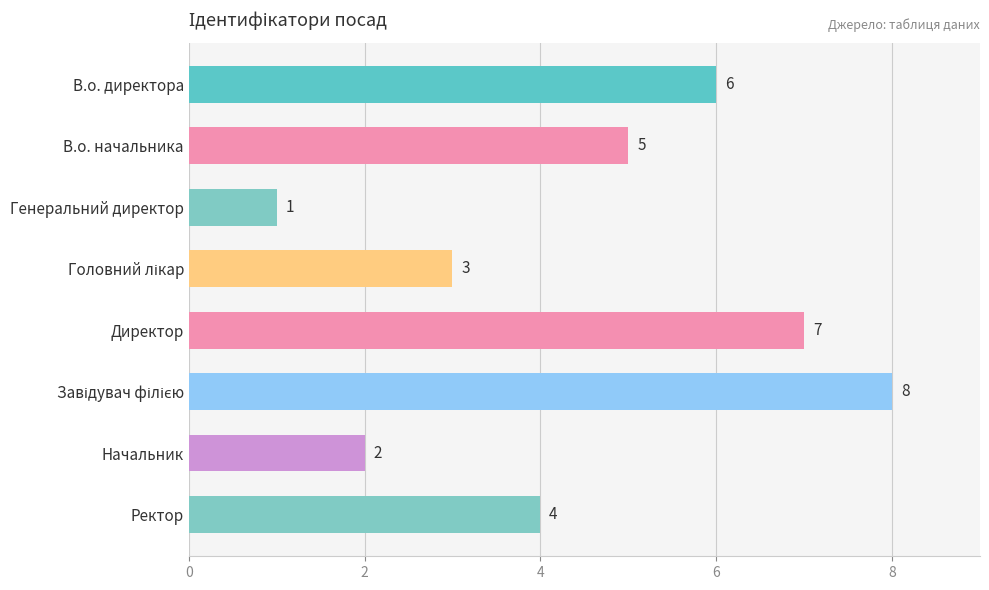

At which label is the value closest to 4?

Ректор